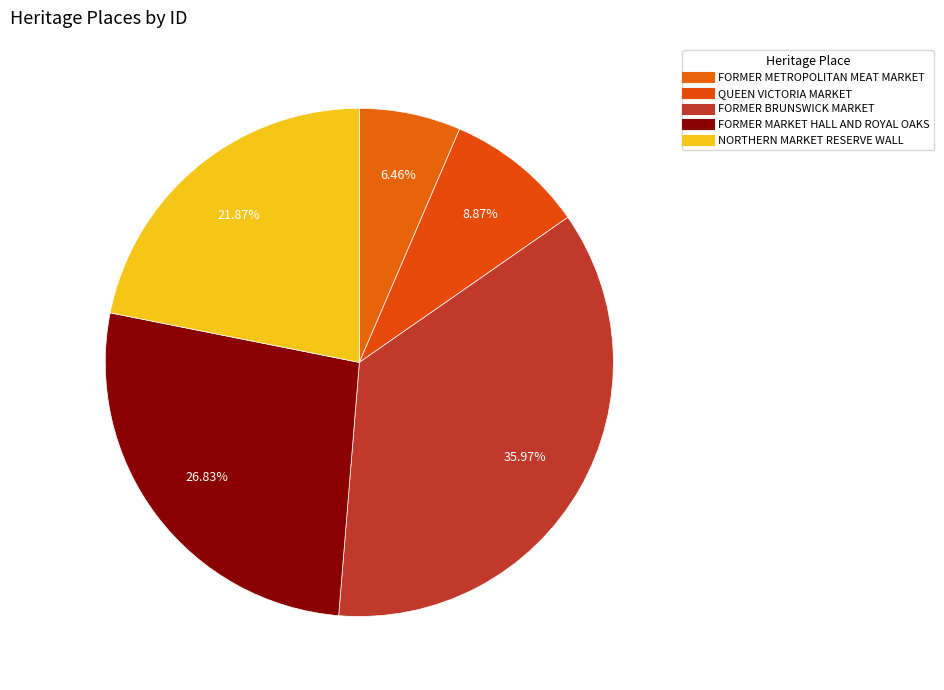

To the nearest percent, what portion does FORMER METROPOLITAN MEAT MARKET represent?

6%